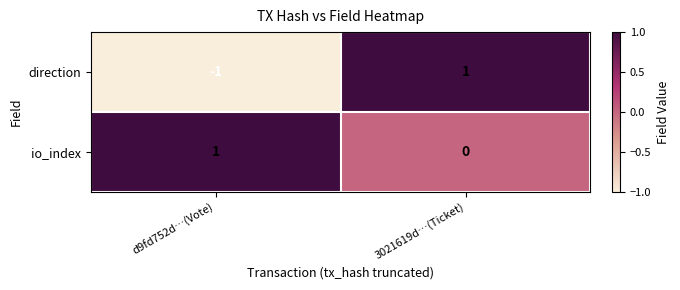

Where is direction nearest to the value 0?

d9fd752d…(Vote)